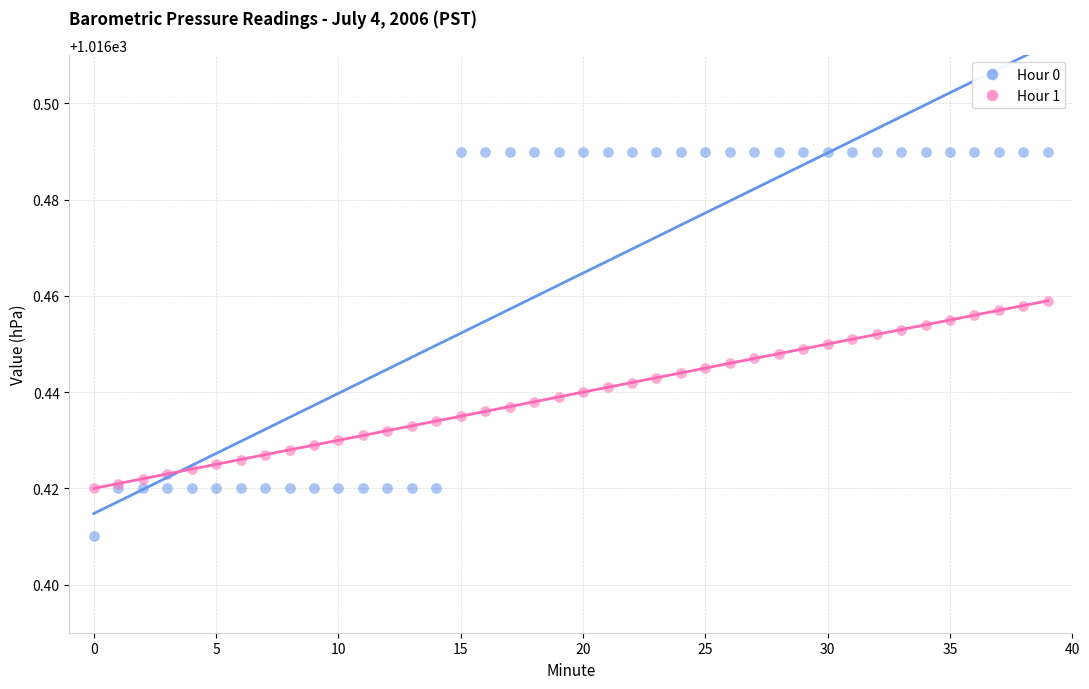

Which series reaches the minimum Y coordinate?

Hour 0